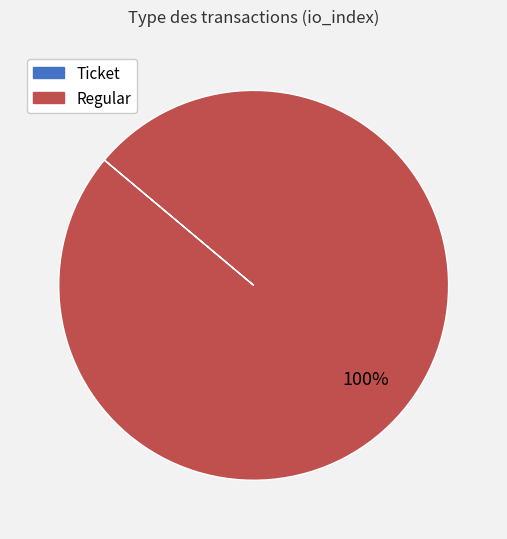

Which slice represents more than half of the pie?

Regular